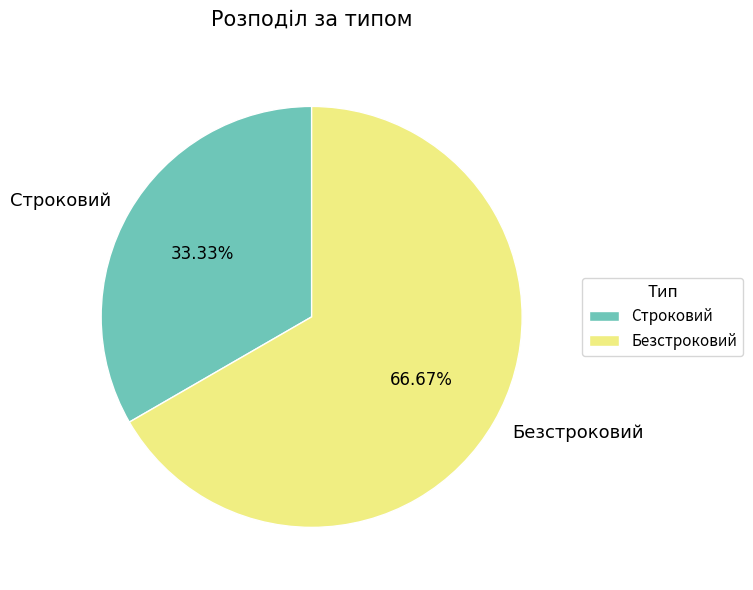

Is it true that Строковий is 39% of the pie?

False